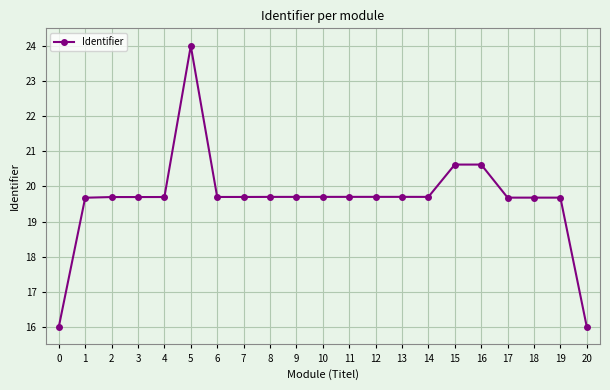

Which label corresponds to the largest value in the chart?

5